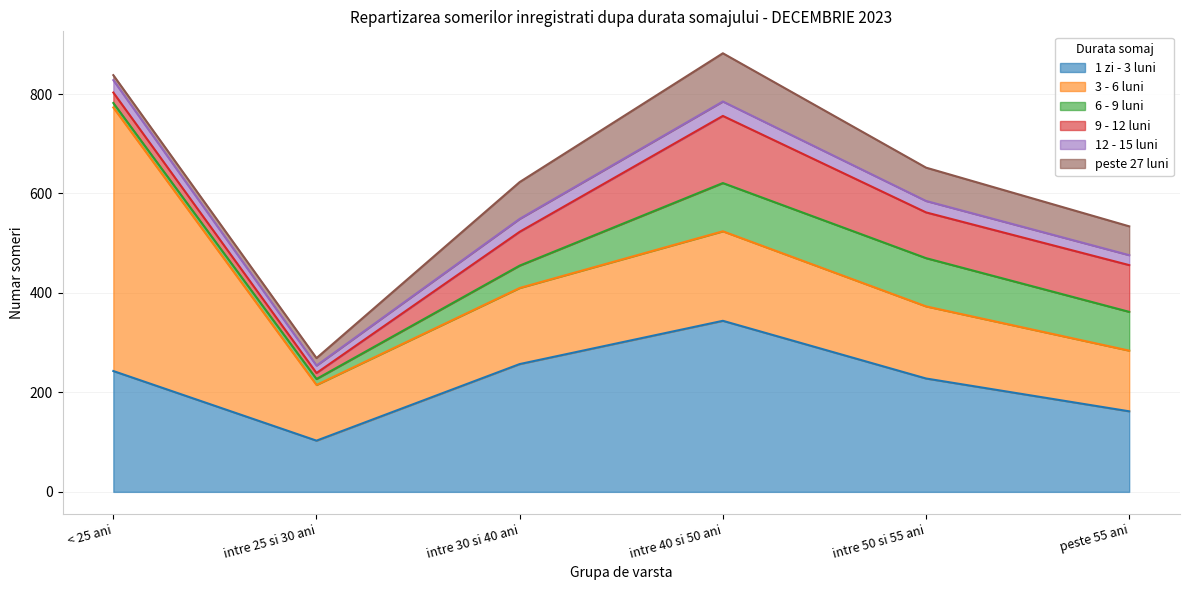

At which label is 6 - 9 luni closest to 53?

intre 30 si 40 ani